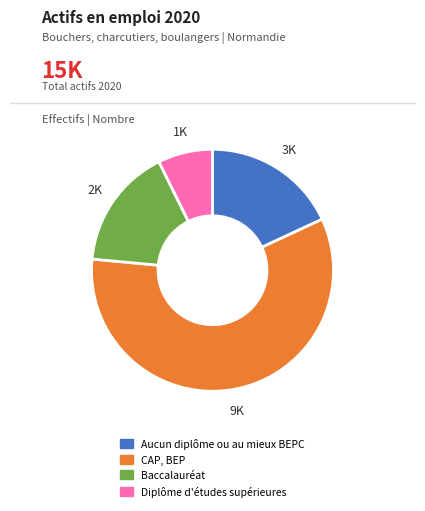

Is the sum of CAP, BEP and Diplôme d'études supérieures greater than half?

Yes